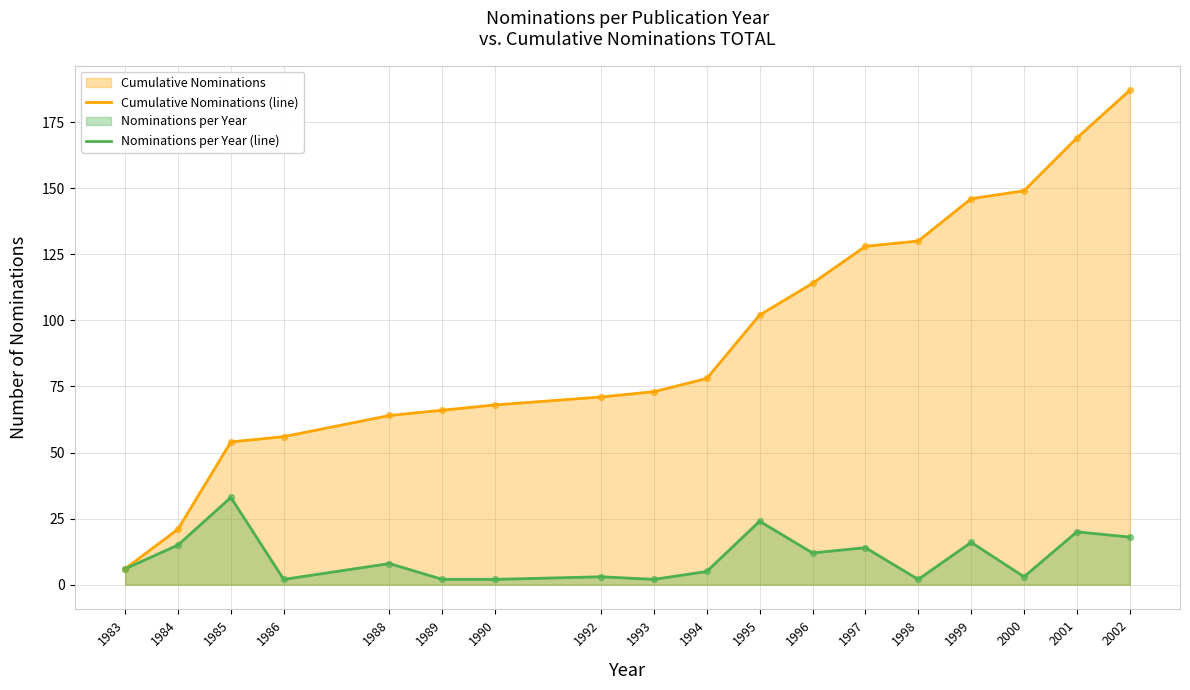

At which category is the sum across all series the highest?

2002